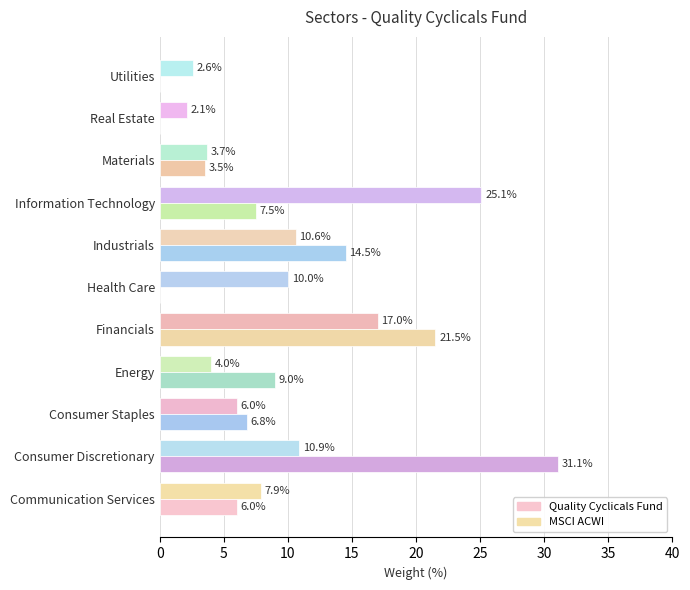

Is it true that Quality Cyclicals Fund equals 5.4 at Materials?

False